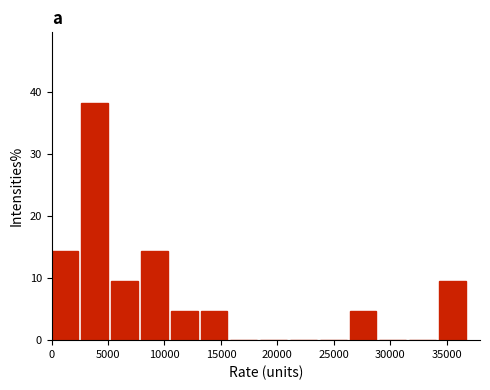

What is the height of the bar covering 26500 to 29000 on the x-axis? Neither the bar edges nor the heights are printed on the chart, so give them approximately, as read against the axes.

5